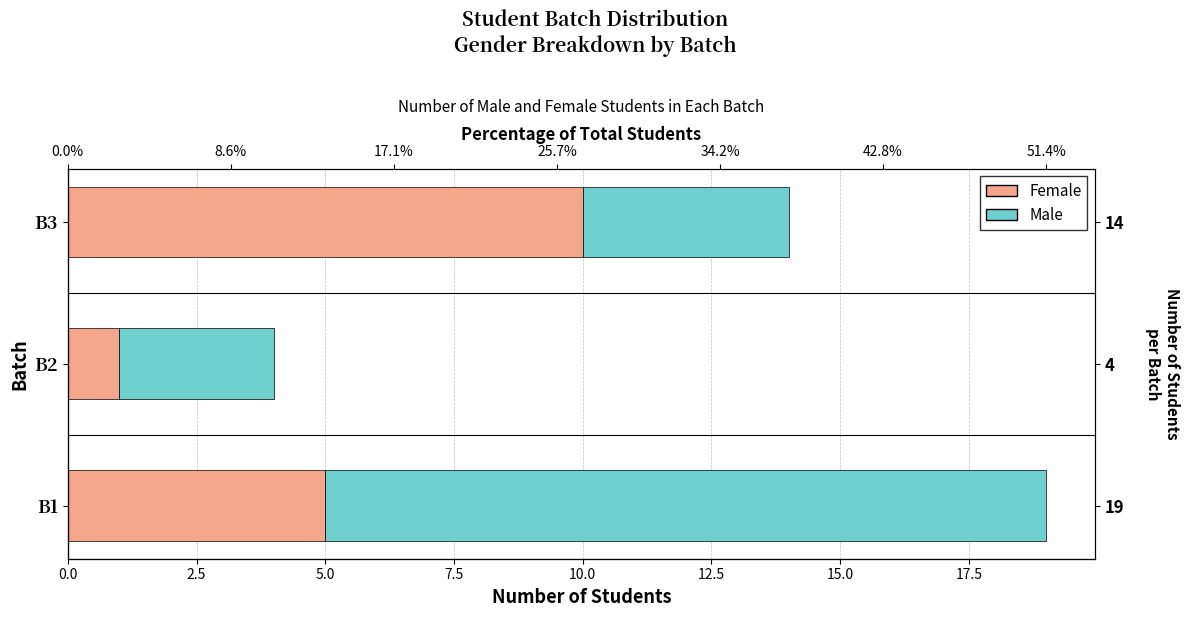

How many data points in Female are above 5?

1